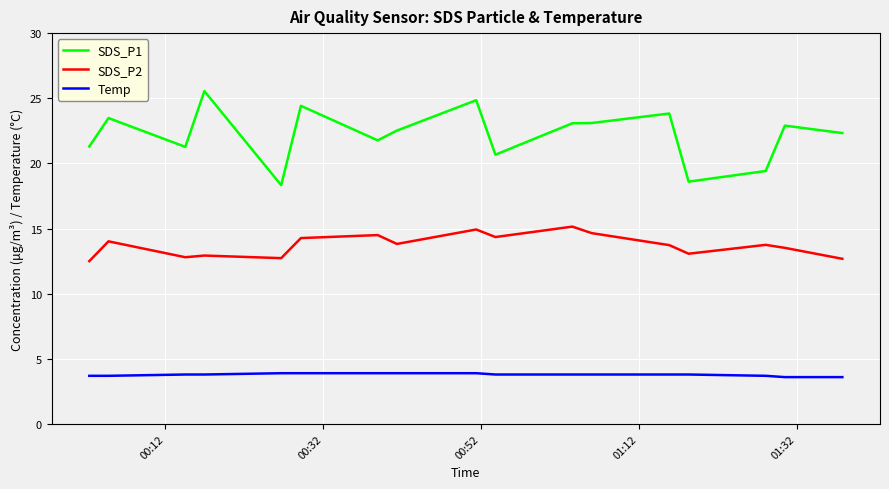

Which series has the widest spread of values?

SDS_P1